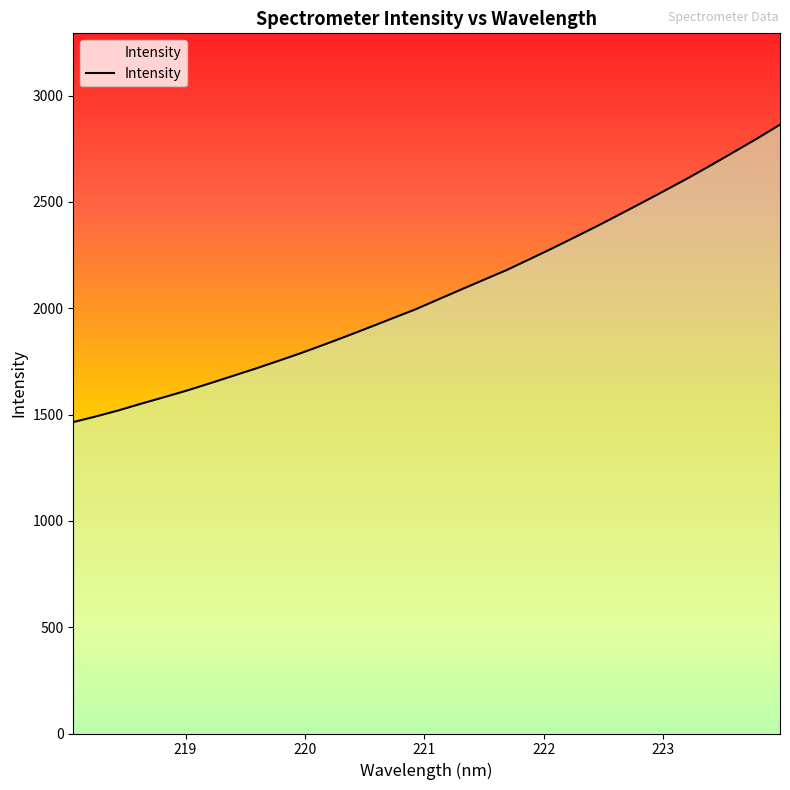

What is the difference between the maximum and minimum values?

1398.5